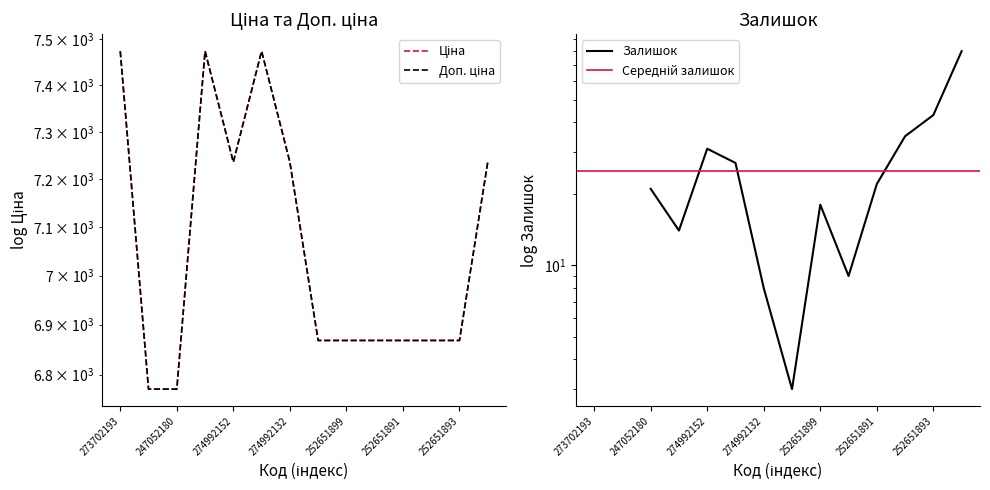

In Ціна, how many points are lower than both neighbors (excluding endpoints)?

1